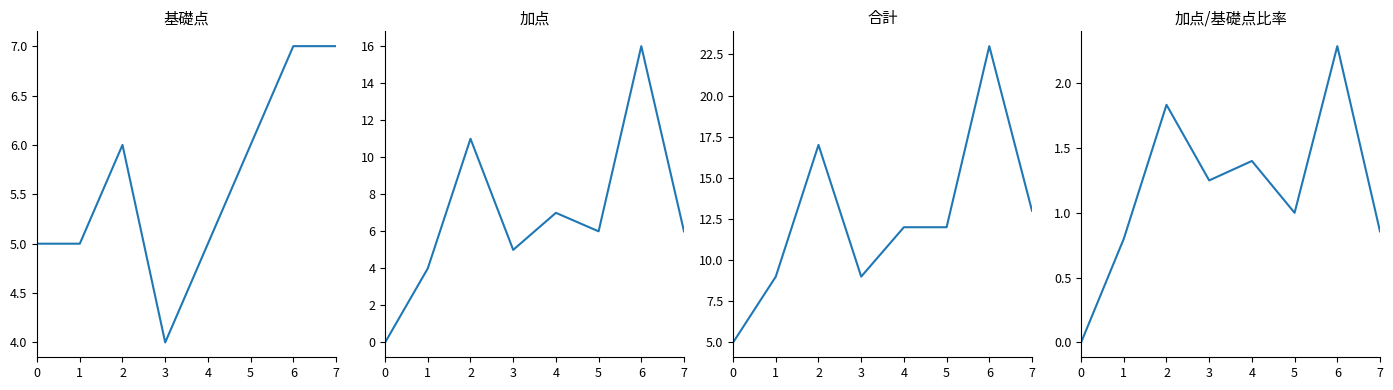

True or false: 基礎点 and 加点/基礎点比率 intersect in this chart.

False